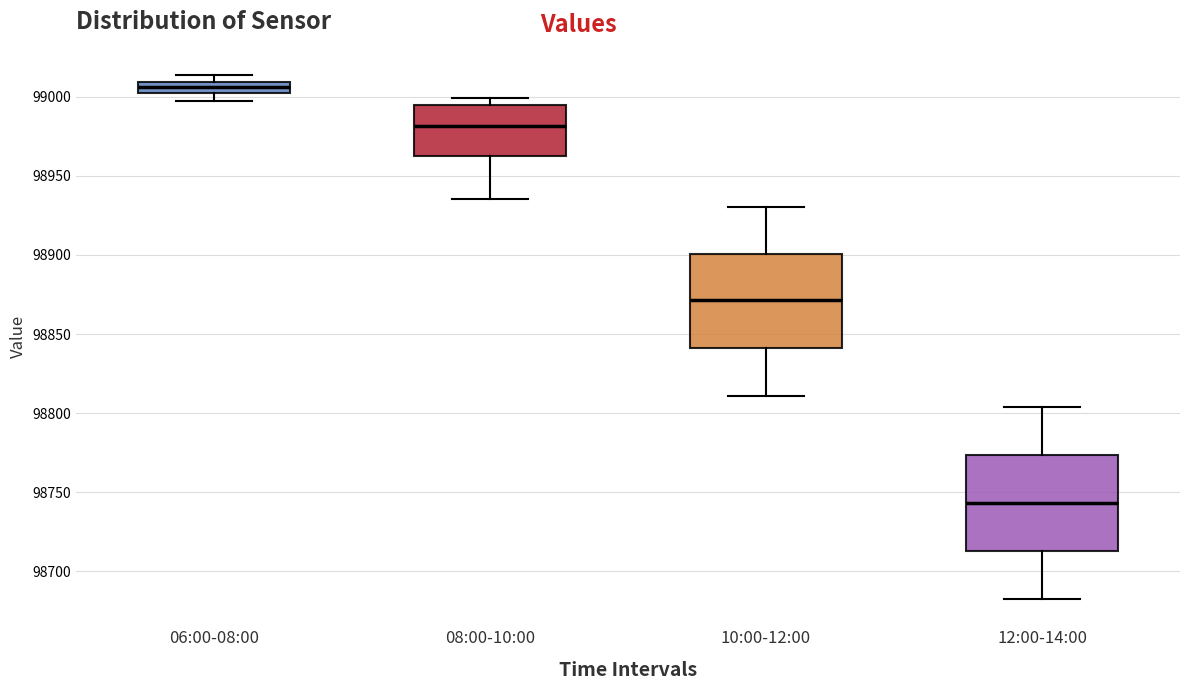

Where is the lower edge of the box for 10:00-12:00 on the y-axis? The values are not printed on the chart, so give them approximately, as read against the axis.

98840